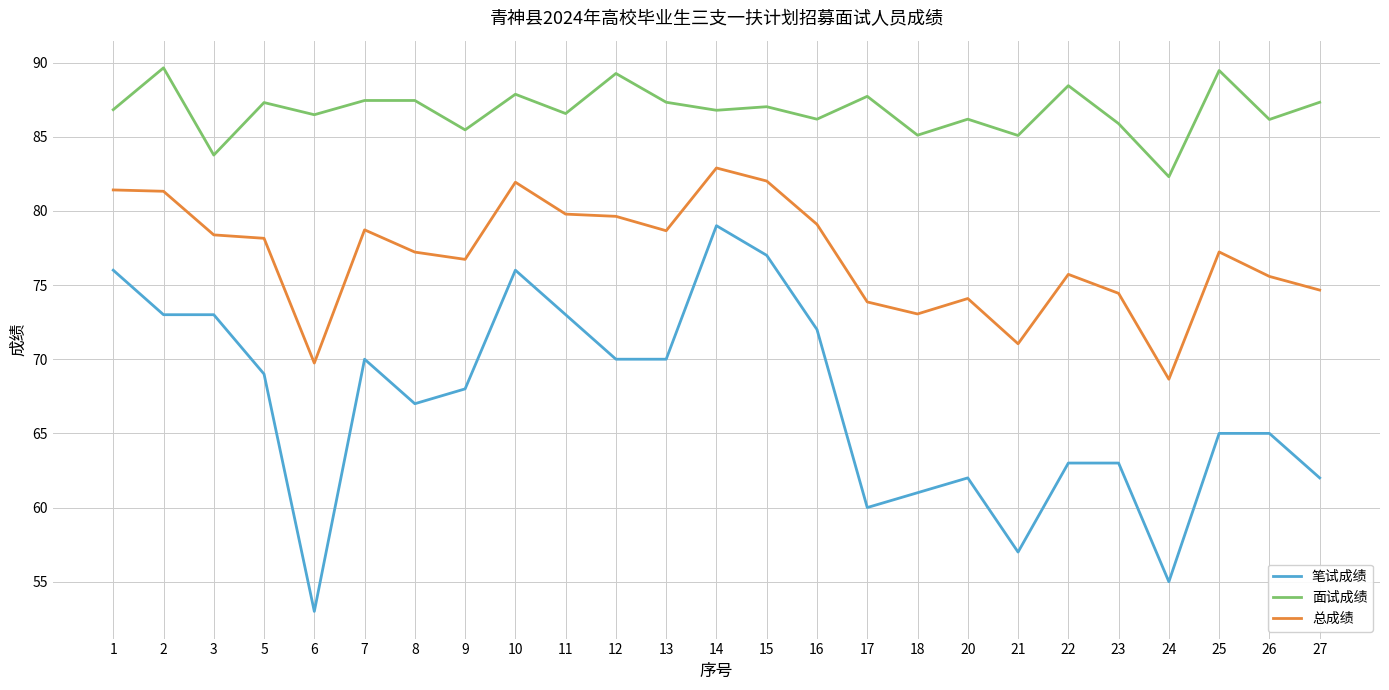

Which series has the widest spread of values?

笔试成绩